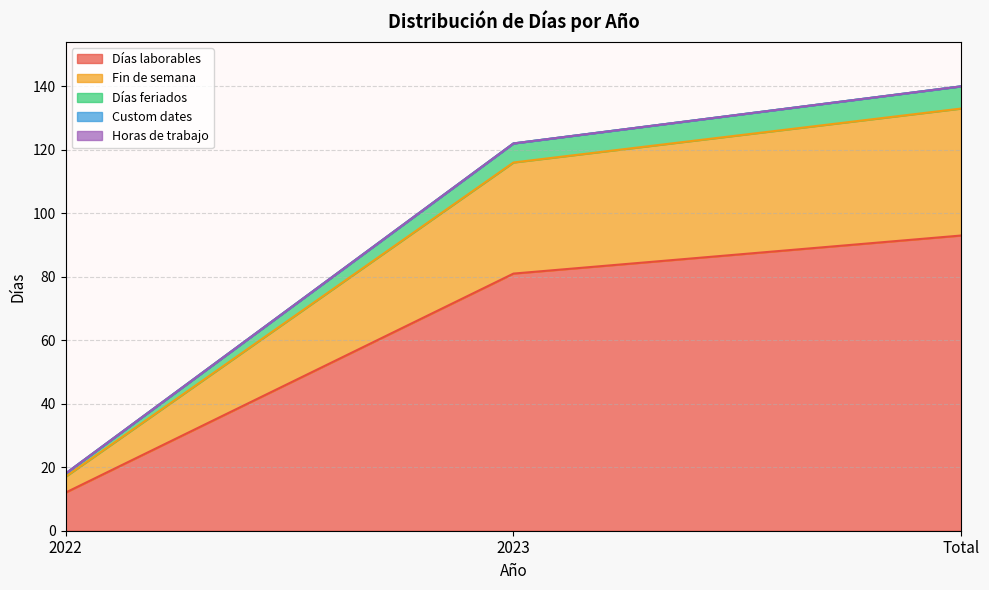

Which category has the highest value across all series?

Total